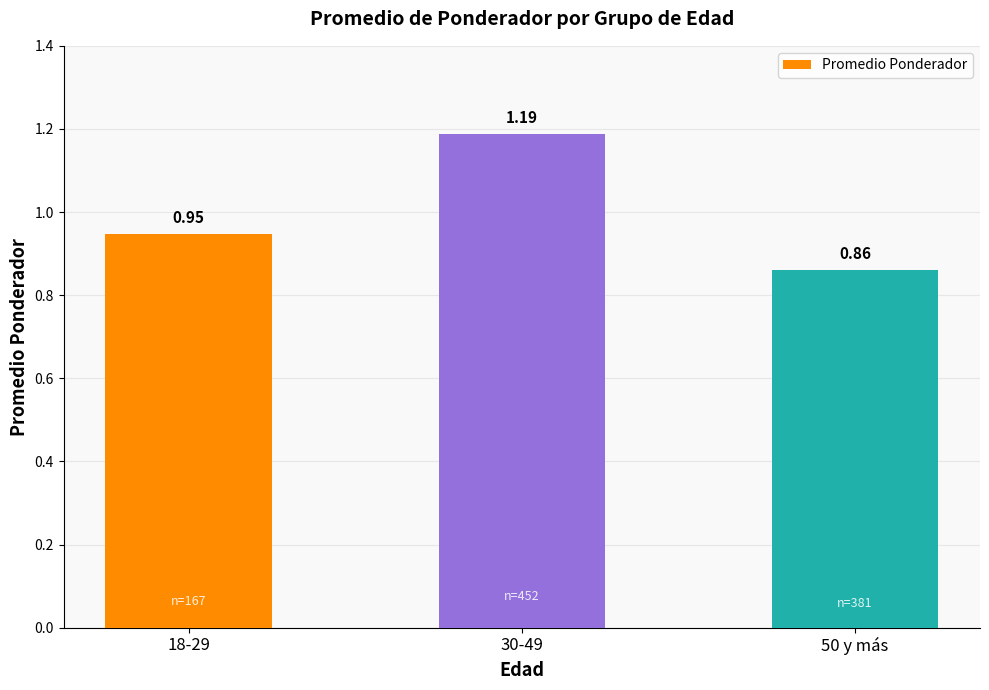

List the labels in order of value, largest first.

30-49, 18-29, 50 y más